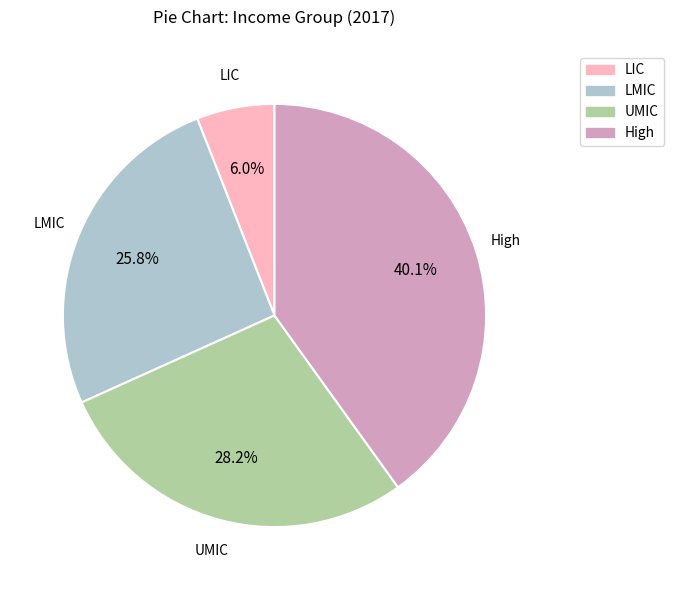

Count the number of slices in the pie.

4